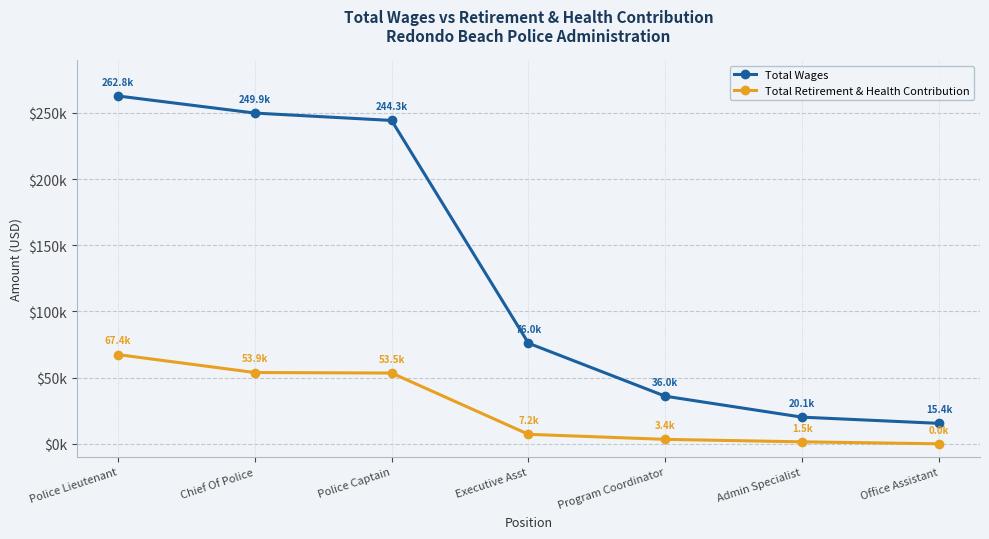

Does the chart have visible grid lines?

Yes